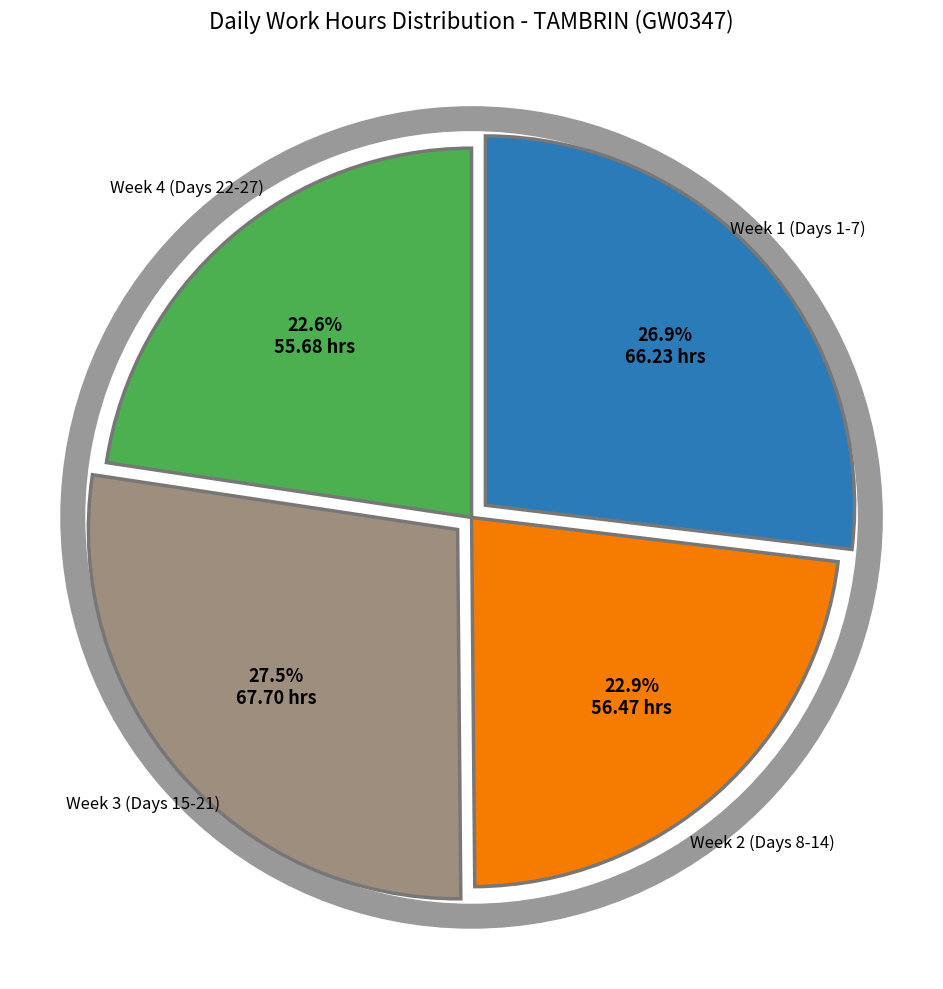

Is there any slice that represents more than half of the pie?

No